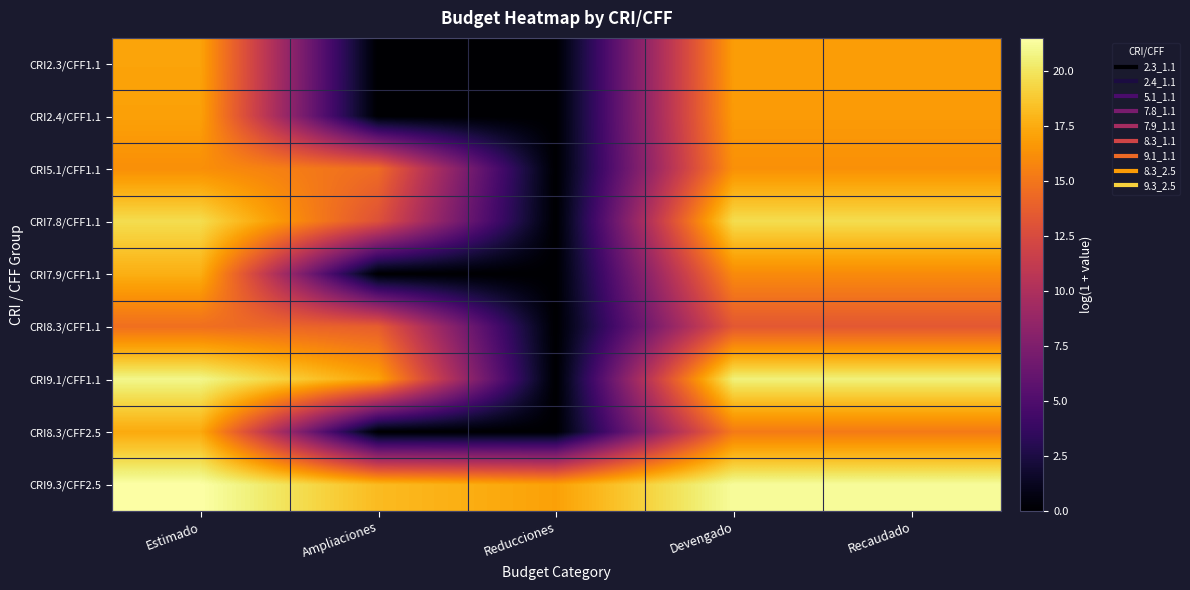

Between Reducciones and Devengado, which is larger?

Devengado